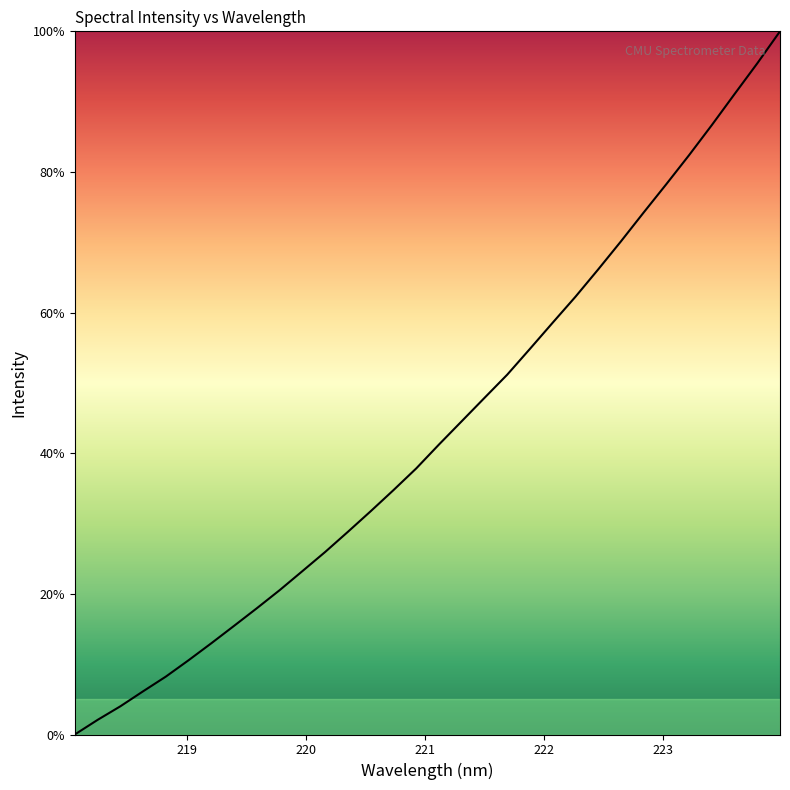

What is the difference between the maximum and minimum values?

100.0